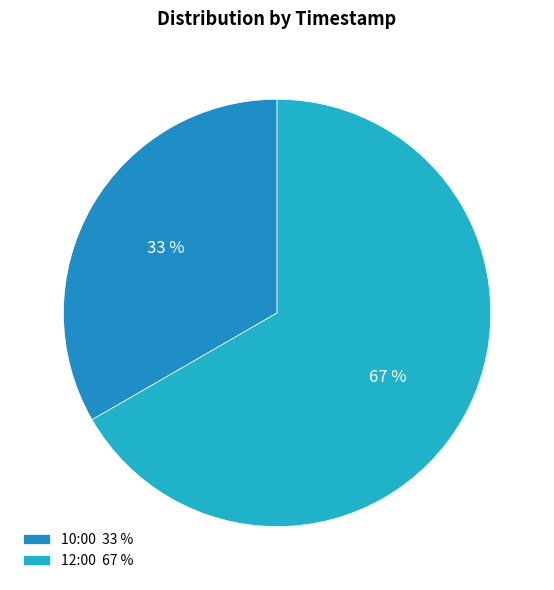

Count the number of slices in the pie.

2